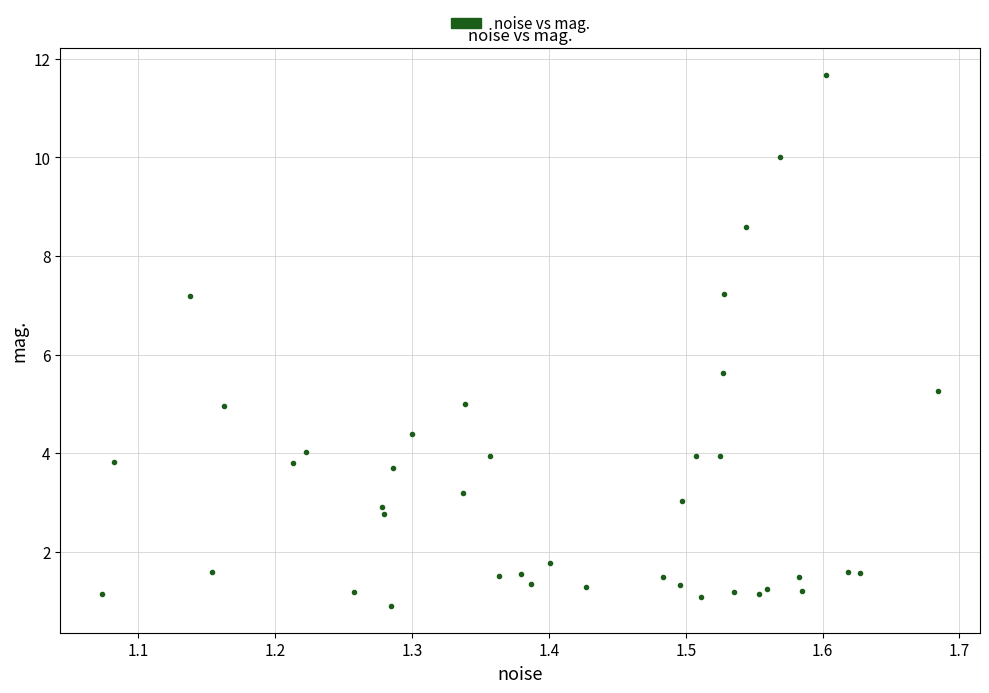

What Y value in the scatter plot is closest to 6?

5.6